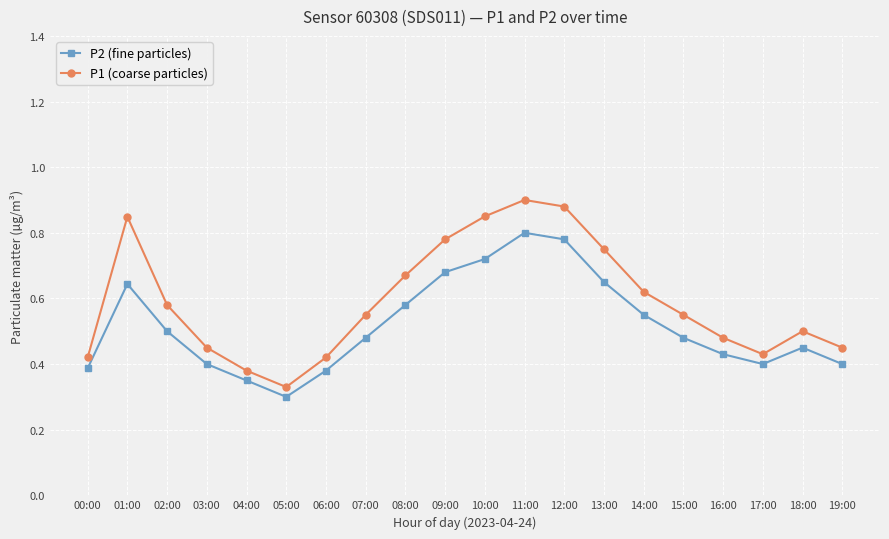

What are all the series names shown in the legend?

P2 (fine particles), P1 (coarse particles)